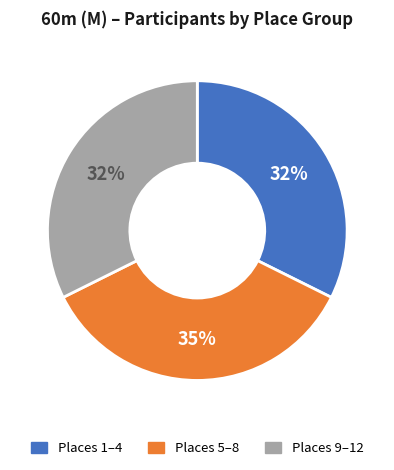

To the nearest percent, what portion does Places 1–4 represent?

32%